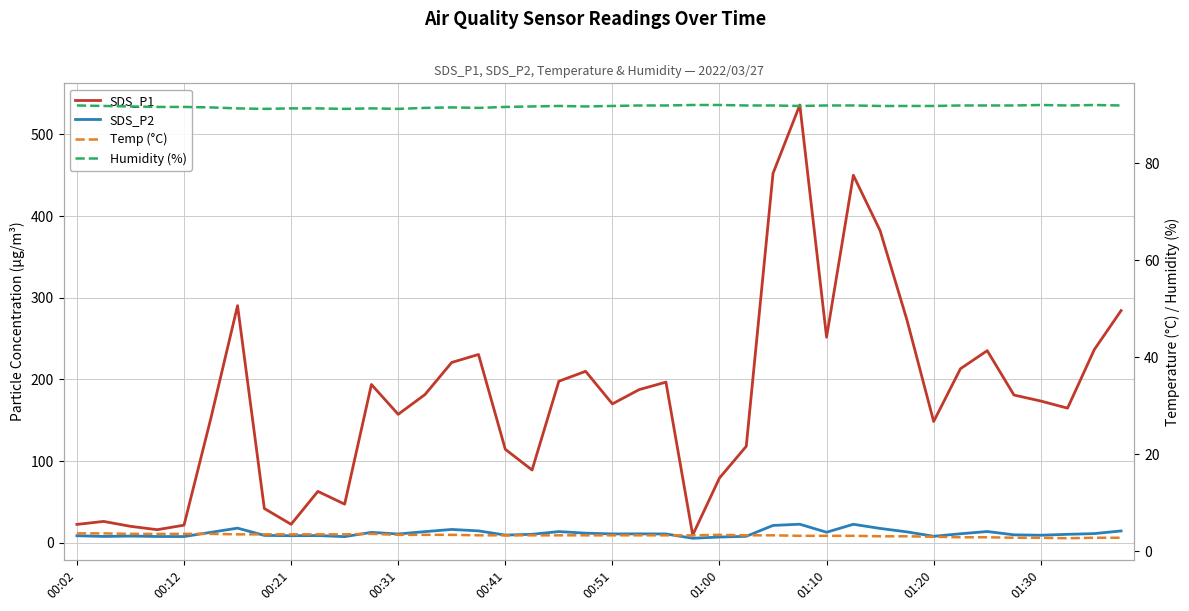

At 34, list the series in order from largest to smallest.

SDS_P1, Humidity (%), SDS_P2, Temp (°C)